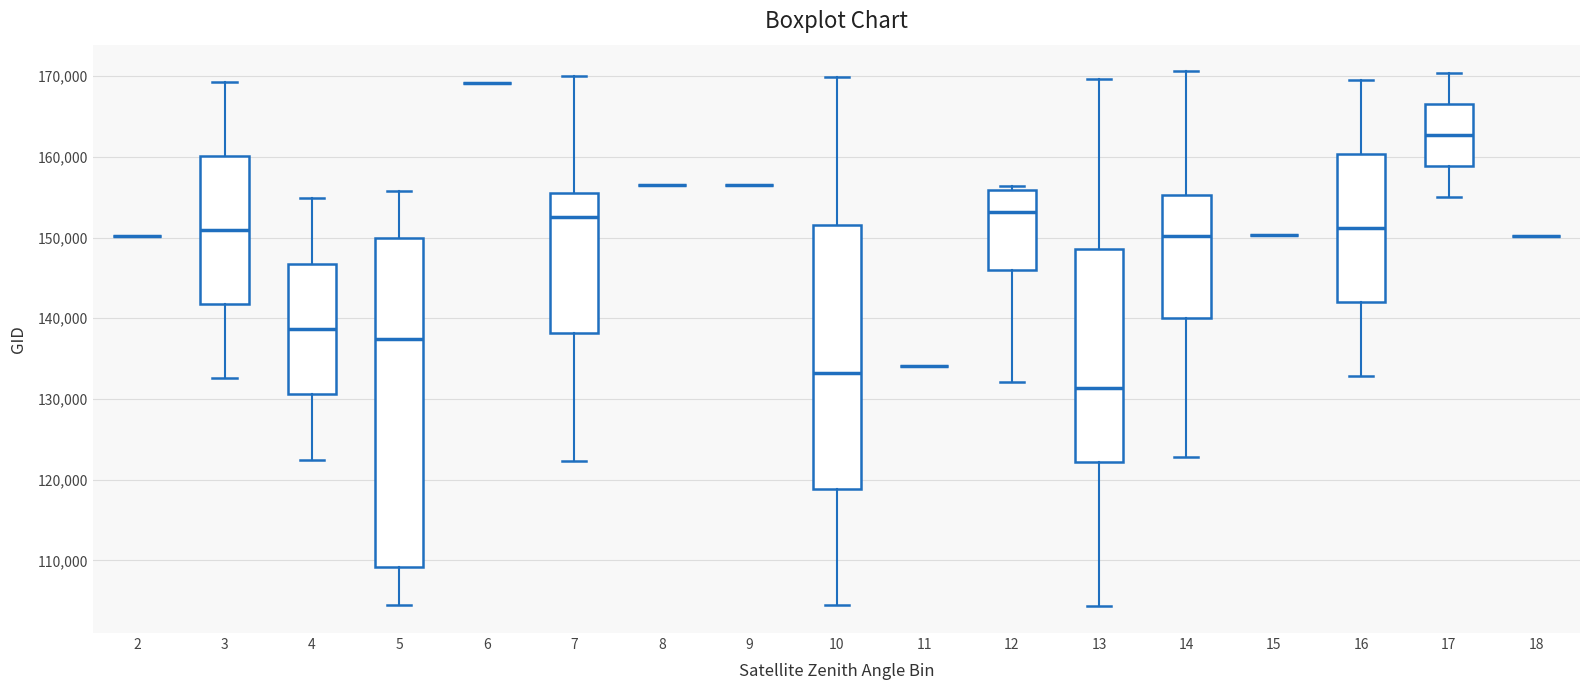

Reading left to right, transcribe this box plot: for each box, give where its median line is, the range the box spans, and where its two whiskers end, as read against the y-axis. The values are not printed on the chart, so give them approximately, as read against the axis.

2: box collapsed to a line at 150000, whiskers 150000 to 150000
3: median 151000, box 142000 to 160000, whiskers 133000 to 169000
4: median 139000, box 131000 to 147000, whiskers 122000 to 155000
5: median 137000, box 109000 to 150000, whiskers 104000 to 156000
6: box collapsed to a line at 169000, whiskers 169000 to 169000
7: median 153000, box 138000 to 156000, whiskers 122000 to 170000
8: box collapsed to a line at 157000, whiskers 157000 to 157000
9: box collapsed to a line at 157000, whiskers 157000 to 157000
10: median 133000, box 119000 to 152000, whiskers 104000 to 170000
11: box collapsed to a line at 134000, whiskers 134000 to 134000
12: median 153000, box 146000 to 156000, whiskers 132000 to 156000 (just above the box's upper edge)
13: median 131000, box 122000 to 149000, whiskers 104000 to 170000
14: median 150000, box 140000 to 155000, whiskers 123000 to 171000
15: box collapsed to a line at 150000, whiskers 150000 to 150000
16: median 151000, box 142000 to 160000, whiskers 133000 to 169000
17: median 163000, box 159000 to 167000, whiskers 155000 to 170000
18: box collapsed to a line at 150000, whiskers 150000 to 150000